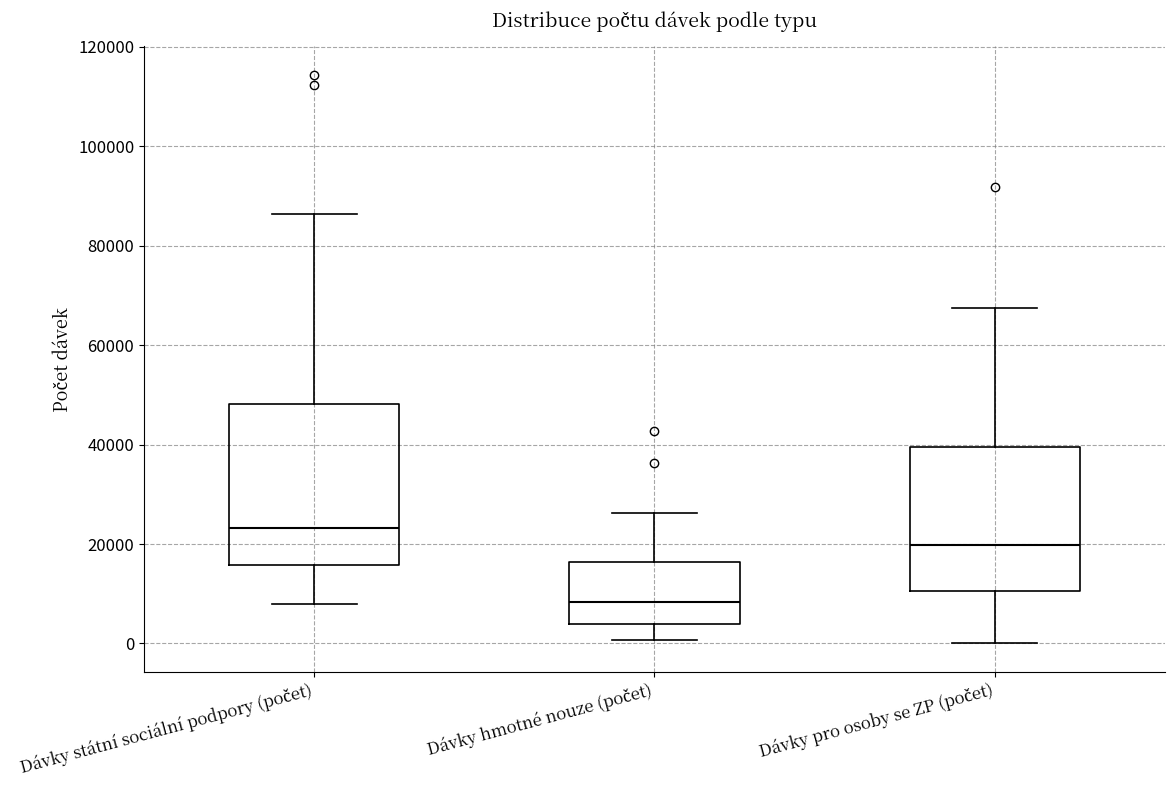

Where is the upper edge of the box for Dávky státní sociální podpory (počet) on the y-axis? The values are not printed on the chart, so give them approximately, as read against the axis.

48000